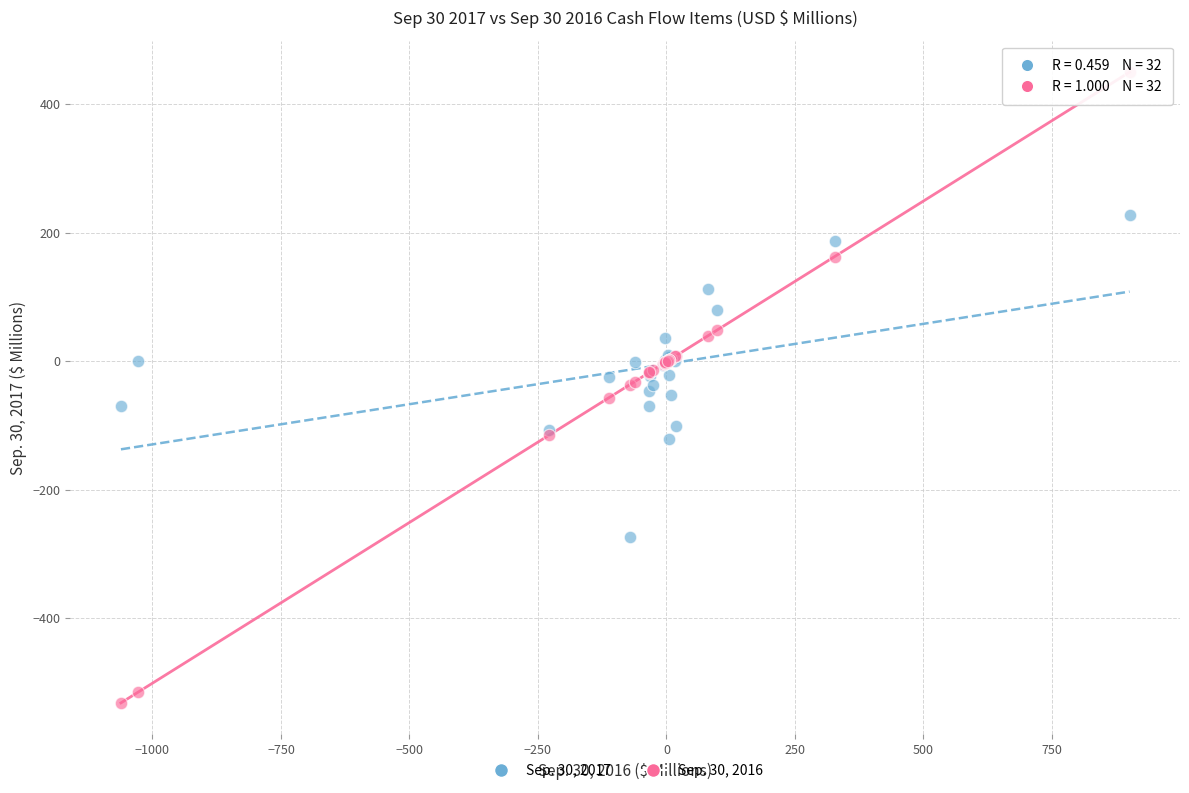

Which series contains the lowest Y value?

Sep. 30, 2016